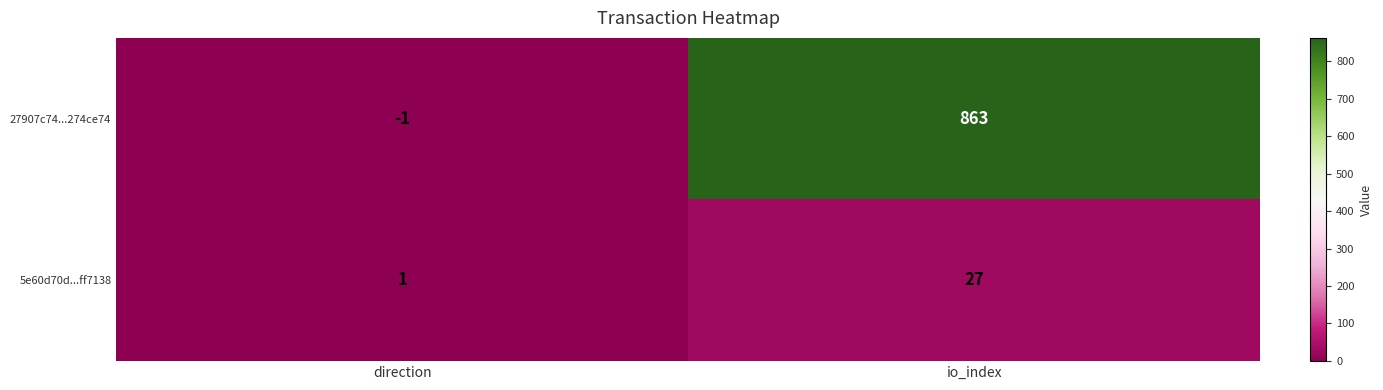

Which label corresponds to the smallest value in the chart?

direction